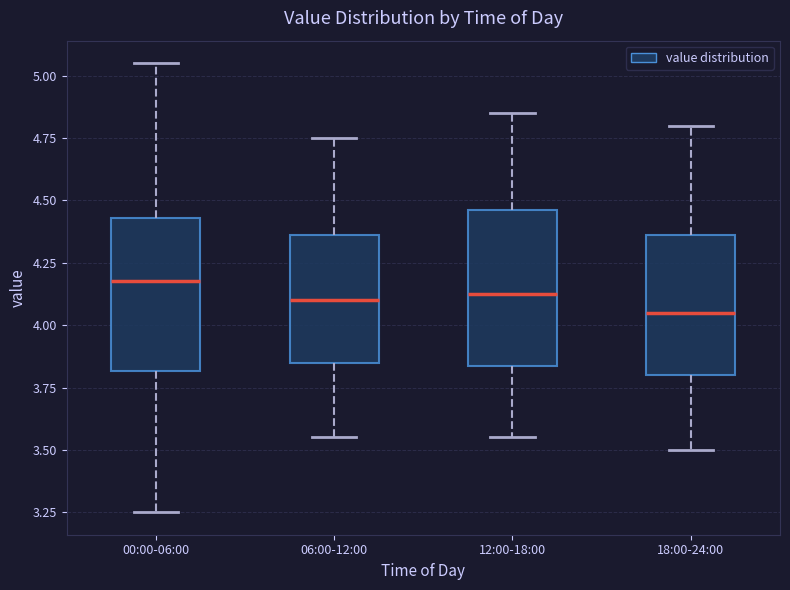

Reading left to right, read every box against the y-axis: the position of its median line, the range the box covers, and the ends of its whiskers. The values are not printed on the chart, so give them approximately, as read against the axis.

00:00-06:00: median 4.20, box 3.80 to 4.45, whiskers 3.25 to 5.05
06:00-12:00: median 4.10, box 3.85 to 4.35, whiskers 3.55 to 4.75
12:00-18:00: median 4.15, box 3.85 to 4.45, whiskers 3.55 to 4.85
18:00-24:00: median 4.05, box 3.80 to 4.35, whiskers 3.50 to 4.80